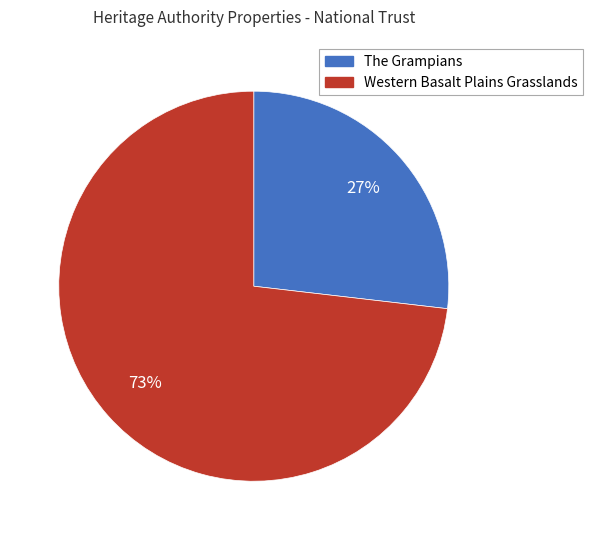

Between Western Basalt Plains Grasslands and The Grampians, which is larger?

Western Basalt Plains Grasslands